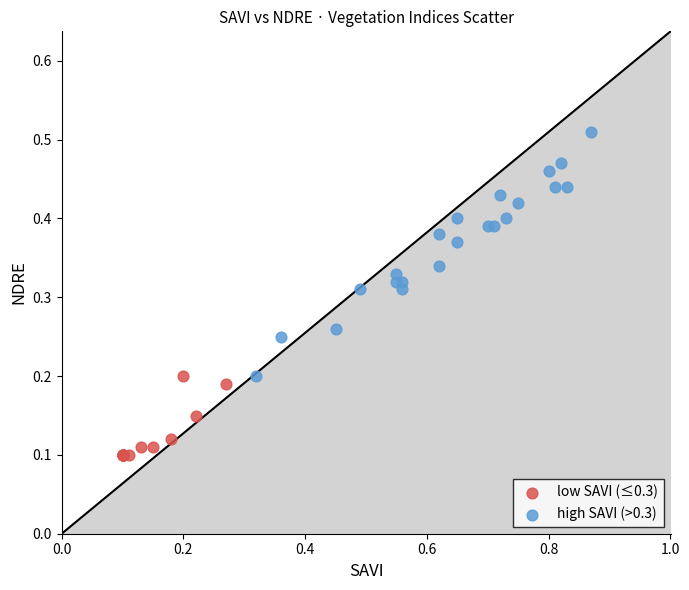

Which series contains the highest Y value?

high SAVI (>0.3)